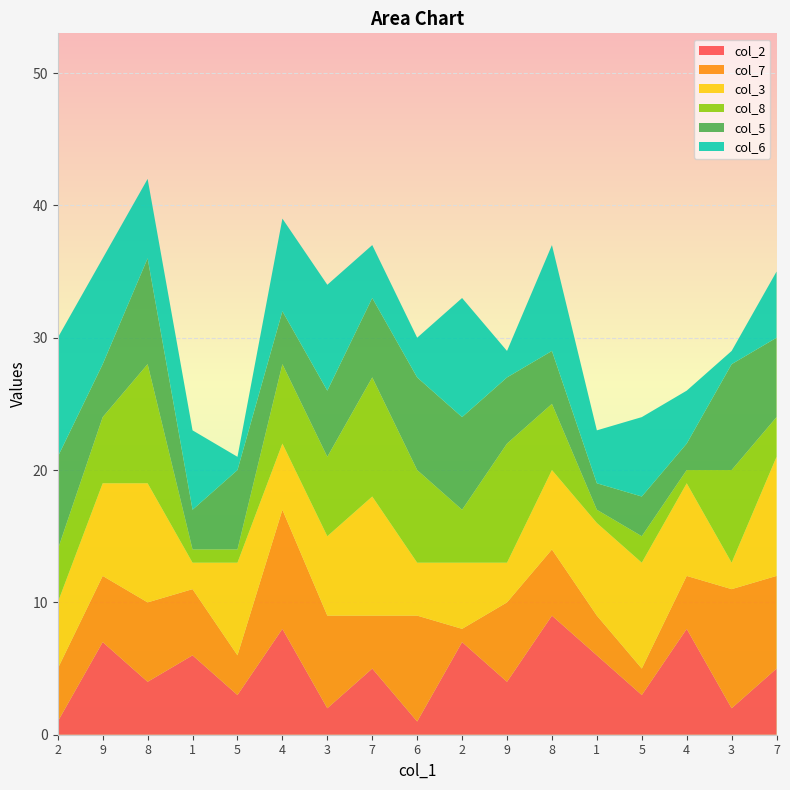

Reading left to right, extract all data points from this chart.

col_2: 1	7	4	6	3	8	2	5	1	7	4	9	6	3	8	2	5
col_7: 4	5	6	5	3	9	7	4	8	1	6	5	3	2	4	9	7
col_3: 5	7	9	2	7	5	6	9	4	5	3	6	7	8	7	2	9
col_8: 4	5	9	1	1	6	6	9	7	4	9	5	1	2	1	7	3
col_5: 7	4	8	3	6	4	5	6	7	7	5	4	2	3	2	8	6
col_6: 9	8	6	6	1	7	8	4	3	9	2	8	4	6	4	1	5